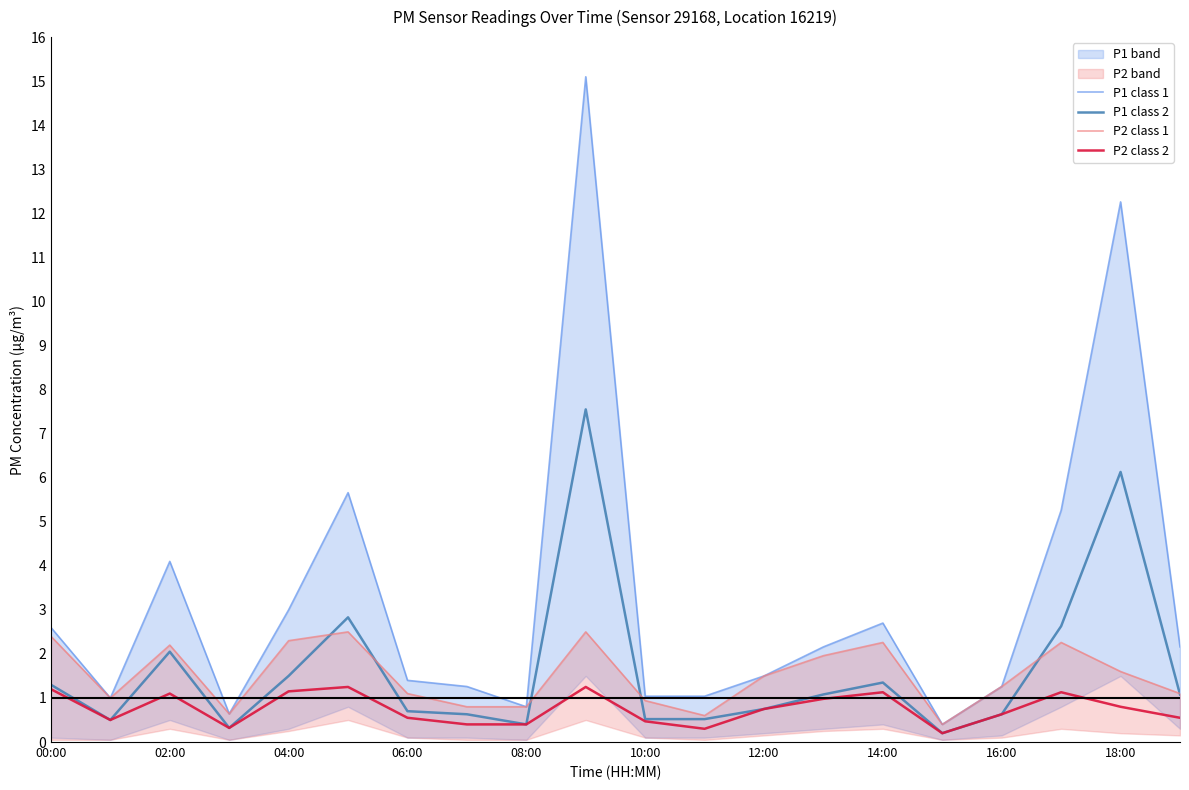

What is the average value of the P1 class 2 series?

1.6